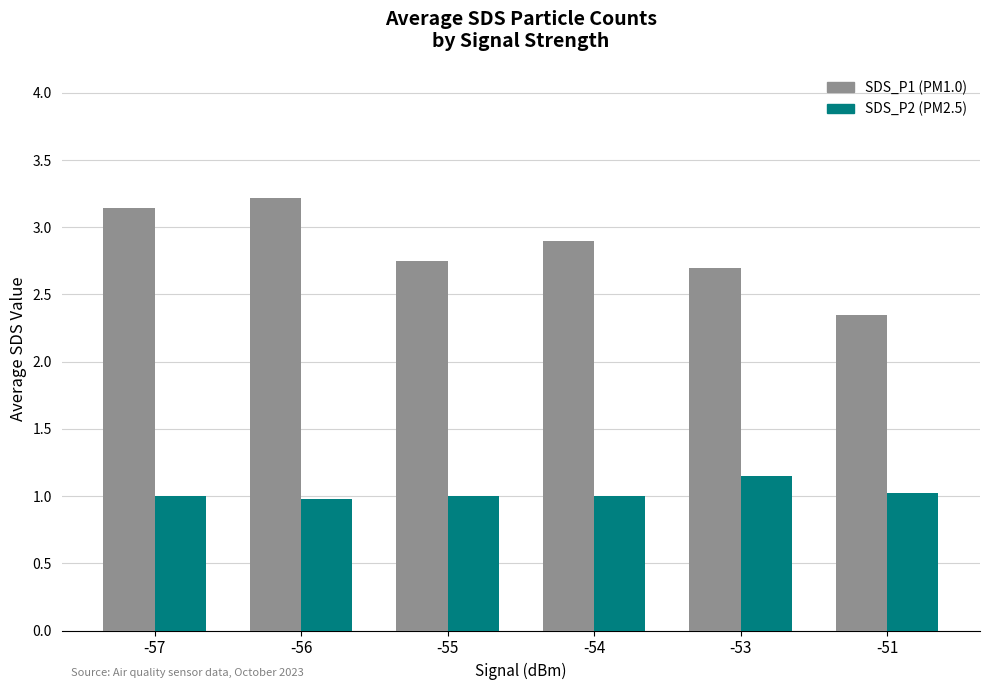

What is the greatest value displayed?

3.2